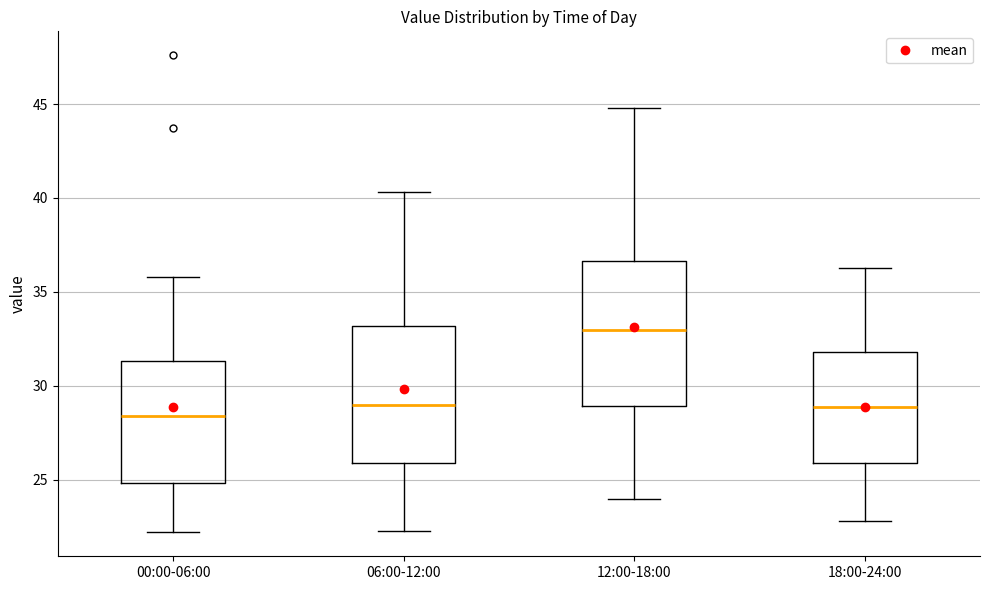

Reading left to right, read every box against the y-axis: the position of its median line, the range the box covers, and the ends of its whiskers. The values are not printed on the chart, so give them approximately, as read against the axis.

00:00-06:00: median 28.5, box 25.0 to 31.5, whiskers 22.0 to 36.0
06:00-12:00: median 29.0, box 26.0 to 33.0, whiskers 22.5 to 40.5
12:00-18:00: median 33.0, box 29.0 to 36.5, whiskers 24.0 to 45.0
18:00-24:00: median 29.0, box 26.0 to 32.0, whiskers 23.0 to 36.5